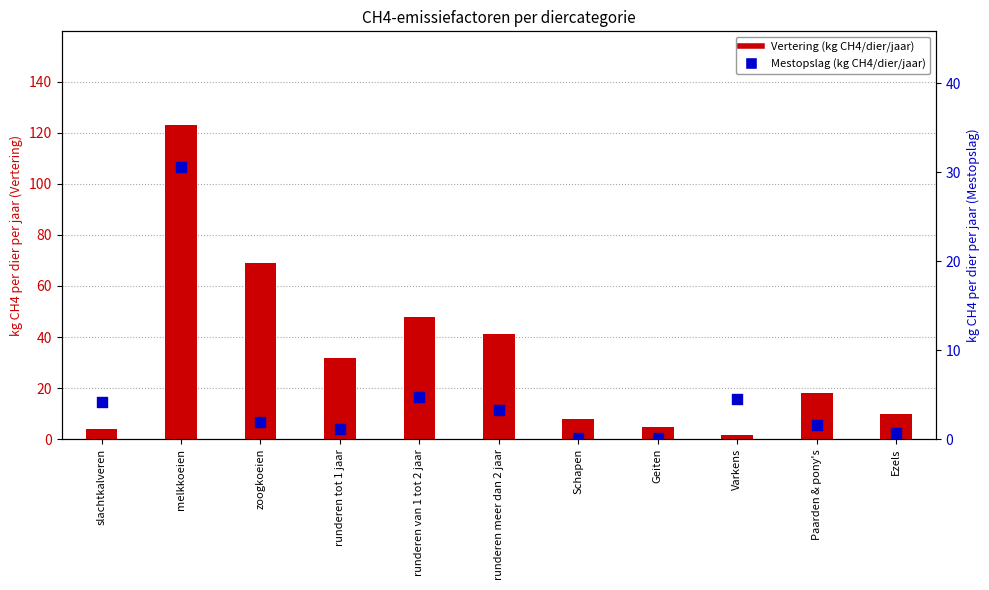

Which series contains the highest Y value?

Vertering (kg CH4/dier/jaar)